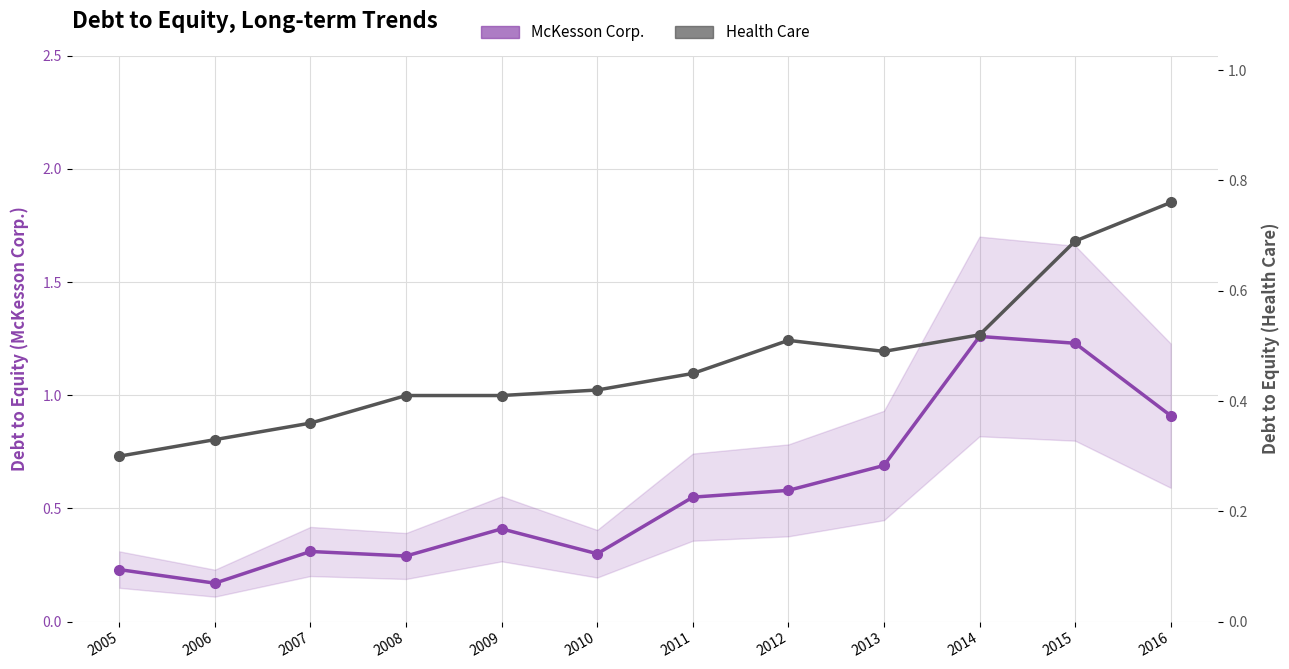

The McKesson Corp. series shows 0.6 at 2009. True or false?

False